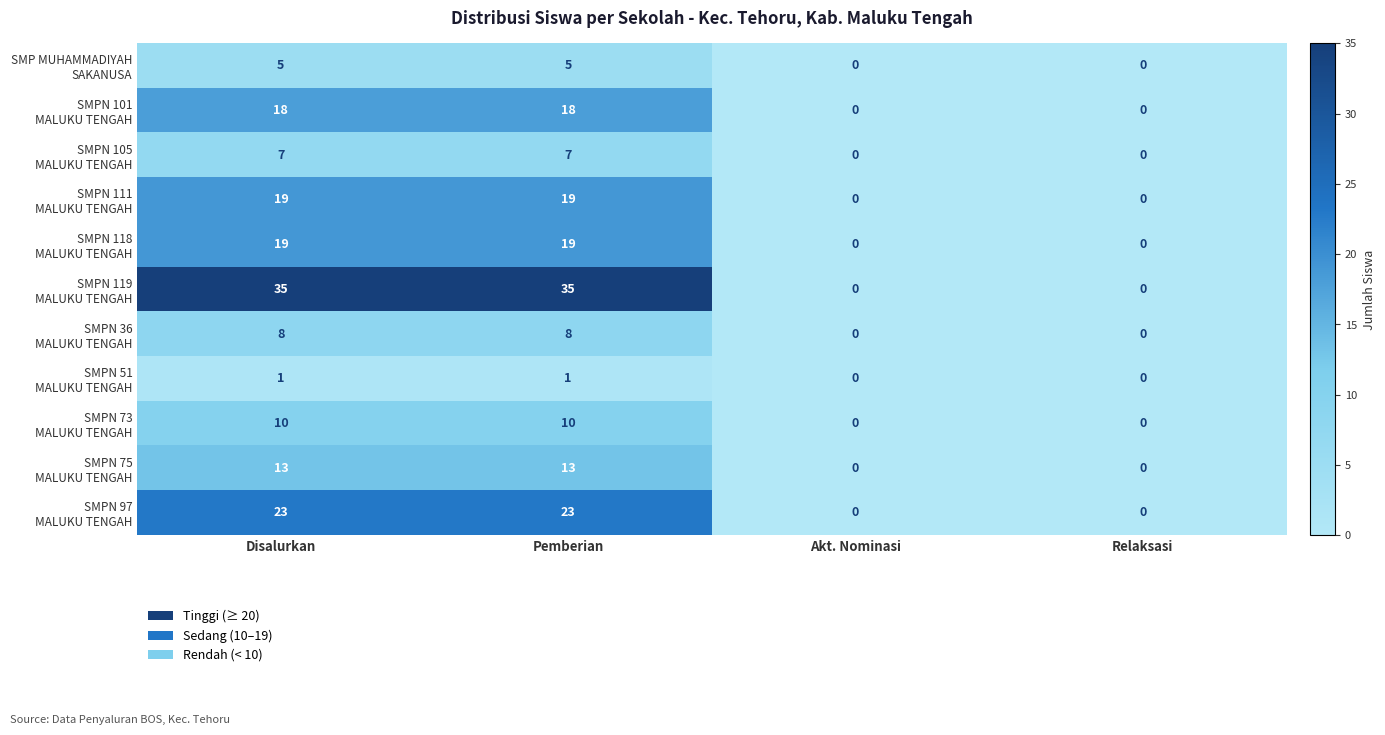

What is the total value across all series at Pemberian?

158